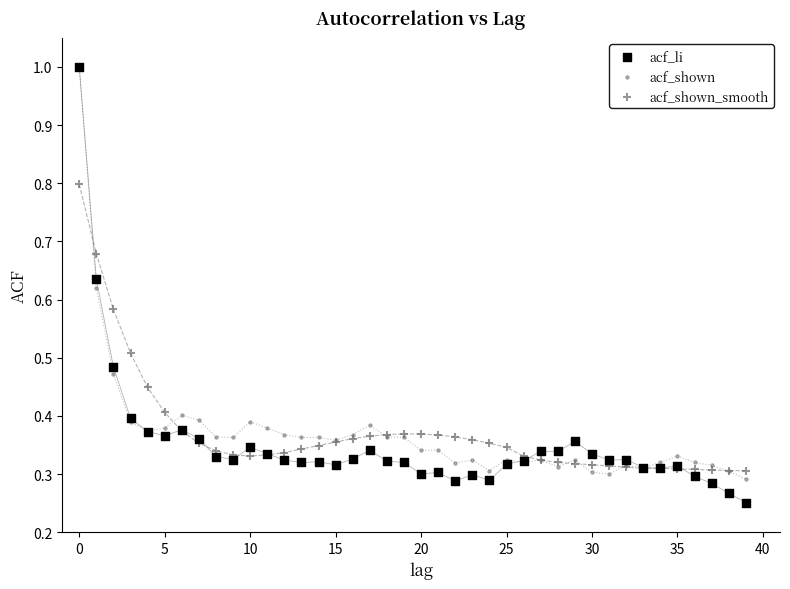

Which series has the widest spread of Y values?

acf_li